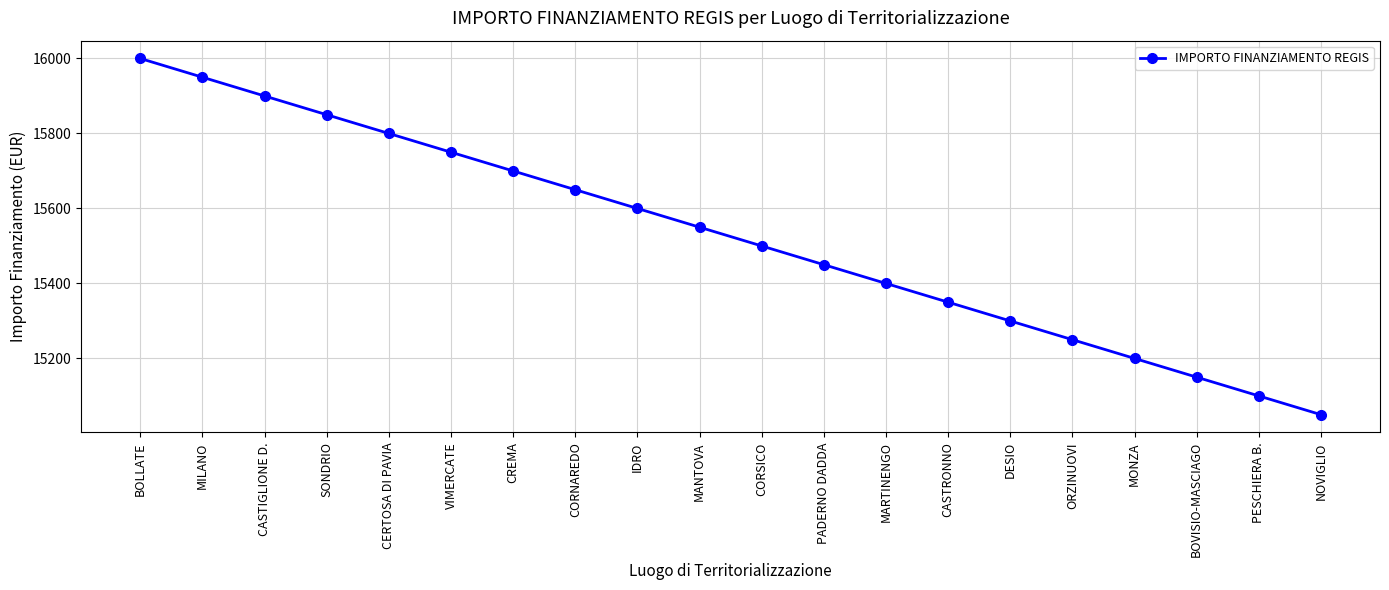

List the labels in order of value, smallest first.

NOVIGLIO, PESCHIERA B., BOVISIO-MASCIAGO, MONZA, ORZINUOVI, DESIO, CASTRONNO, MARTINENGO, PADERNO DADDA, CORSICO, MANTOVA, IDRO, CORNAREDO, CREMA, VIMERCATE, CERTOSA DI PAVIA, SONDRIO, CASTIGLIONE D., MILANO, BOLLATE